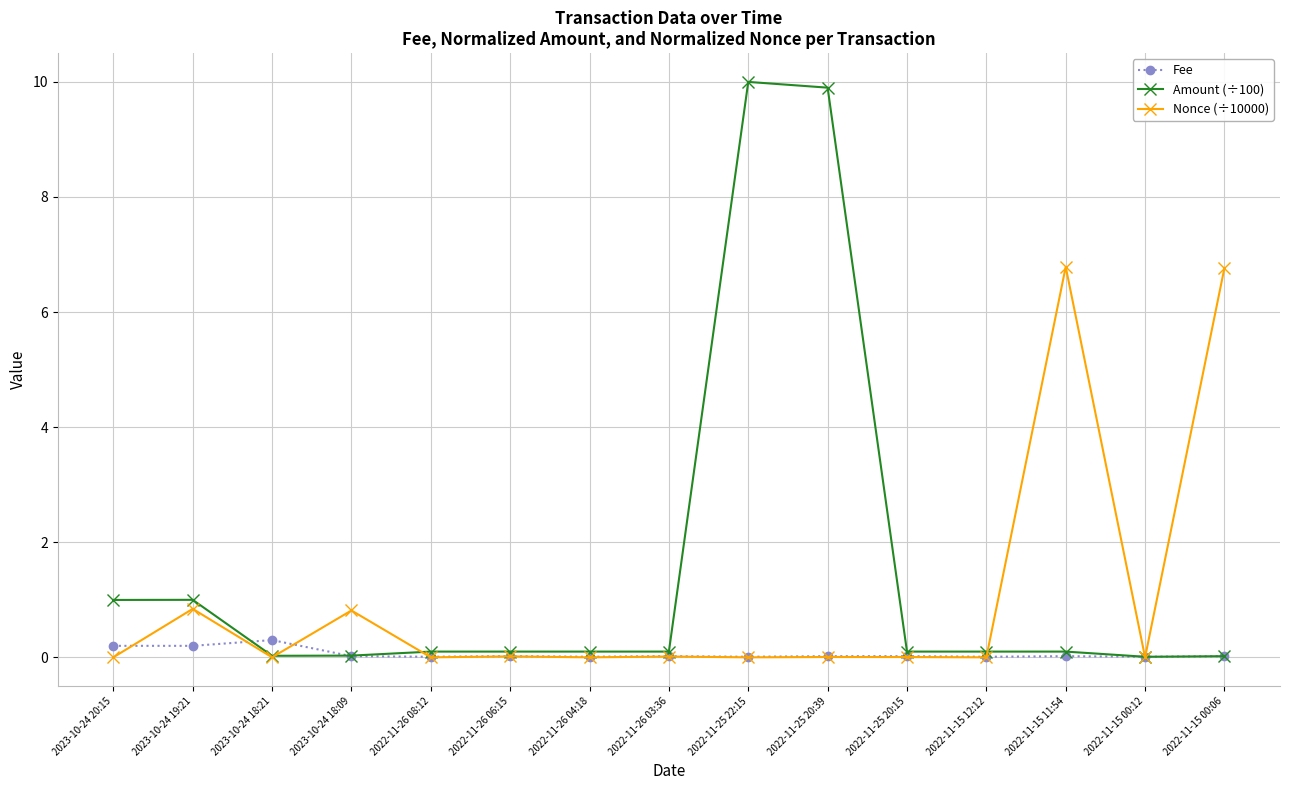

How many categories are shown in the chart?

15